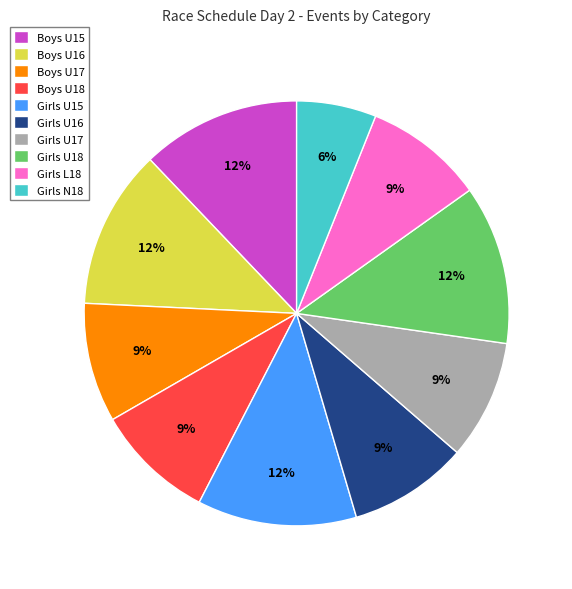

The Girls U16 slice represents 31% of the pie. True or false?

False